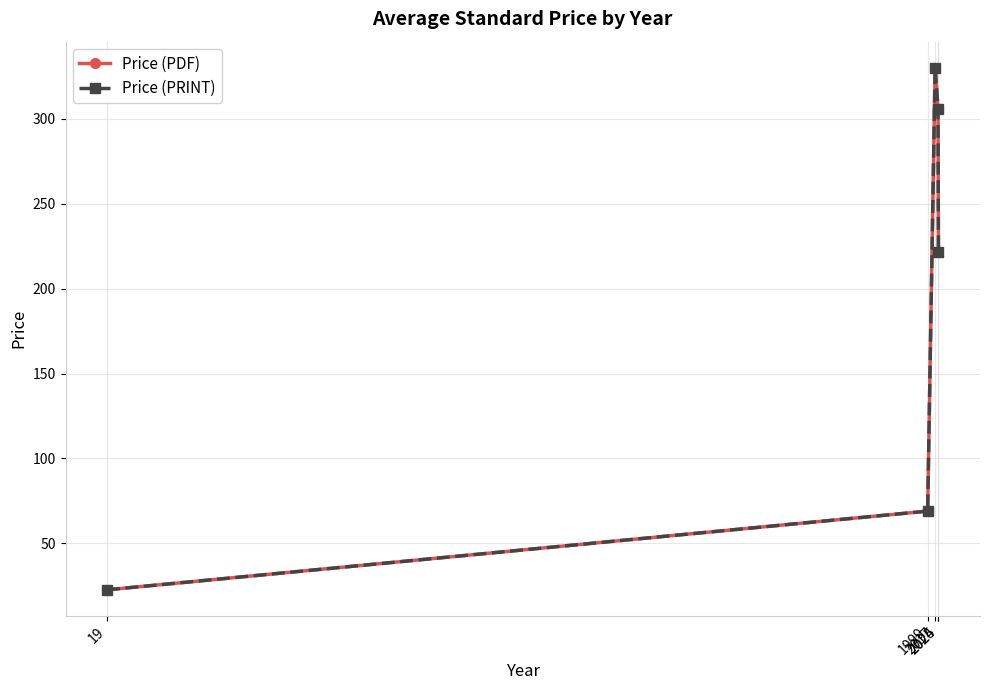

Does the chart have visible grid lines?

Yes